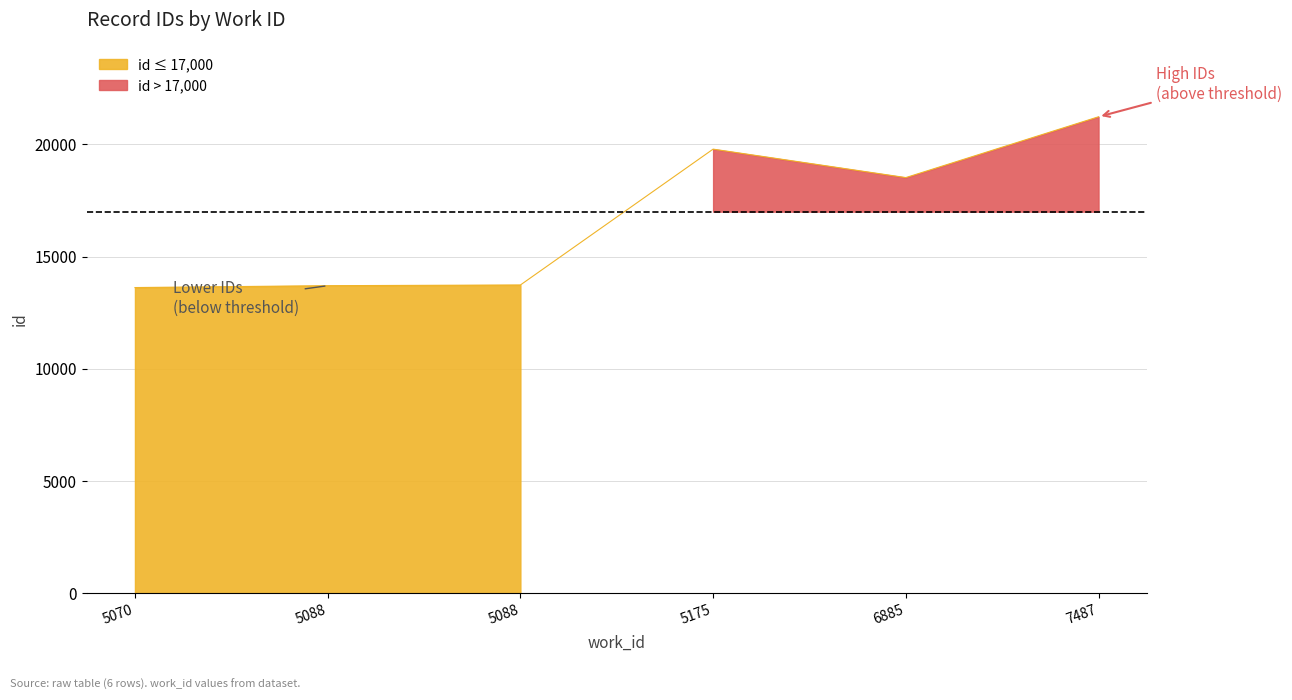

What is the greatest value displayed?

21228